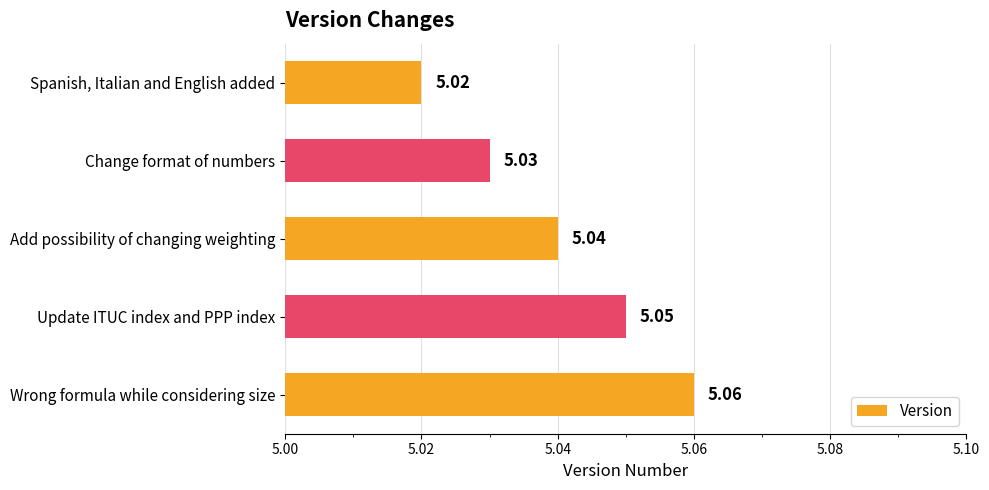

Which label corresponds to the smallest value in the chart?

Spanish, Italian and English added